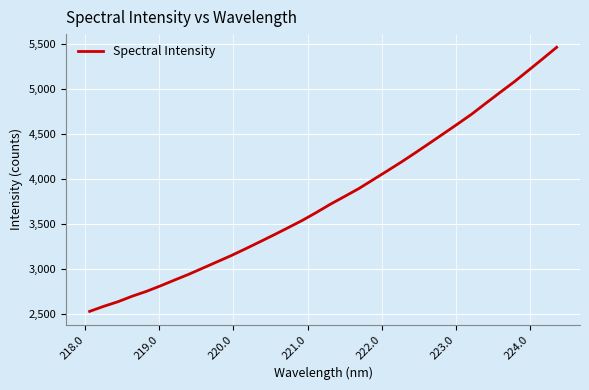

What is the difference between the maximum and minimum values?

2931.1